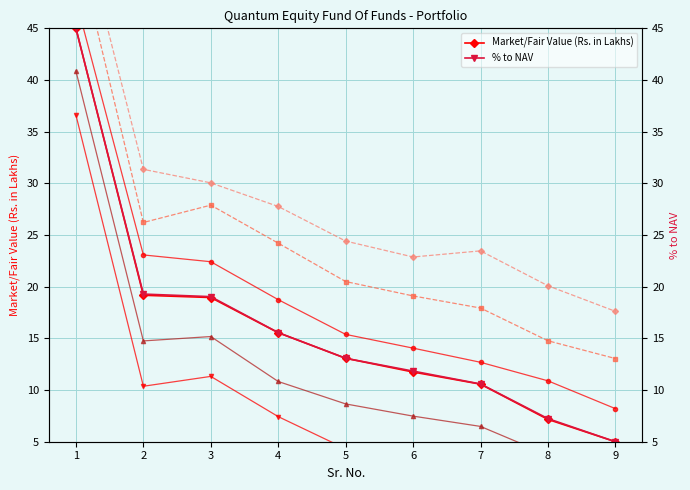

True or false: % to NAV and Market/Fair Value (Rs. in Lakhs) intersect in this chart.

False